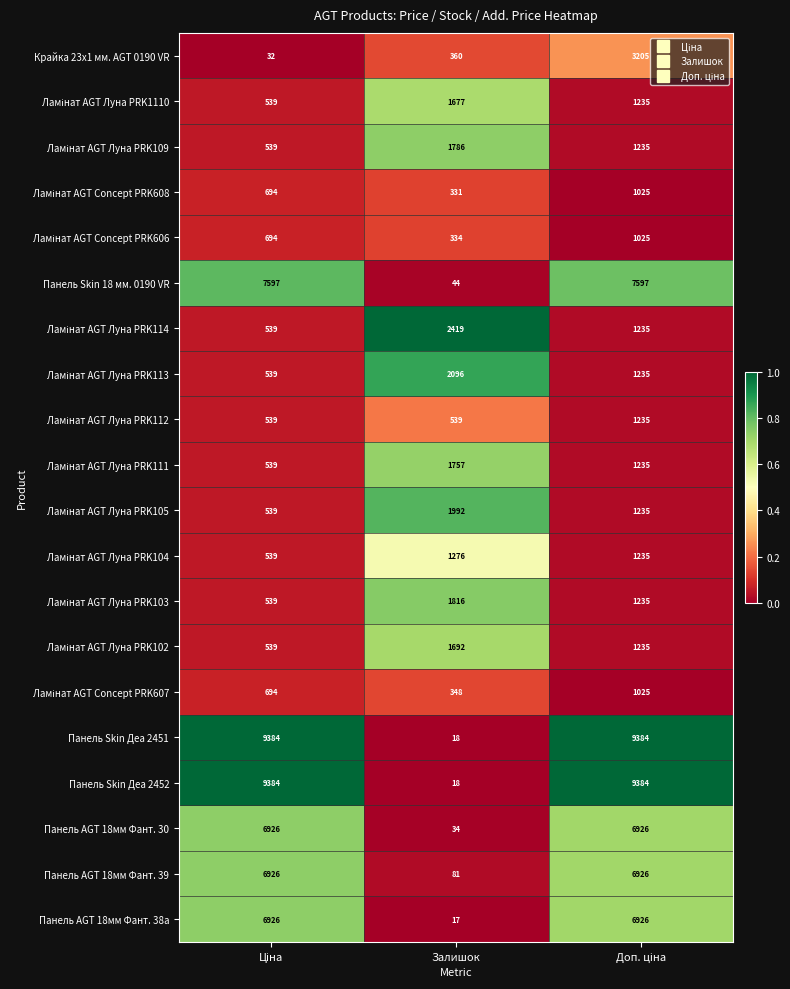

What is the highest value of the Панель Skin 18 мм. 0190 VR series?

7597